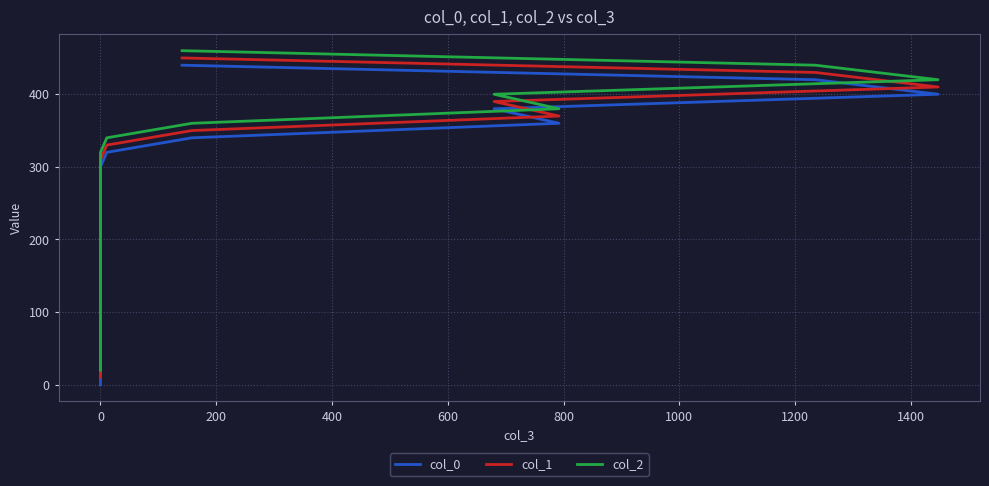

At which label is col_1 closest to 230?

11